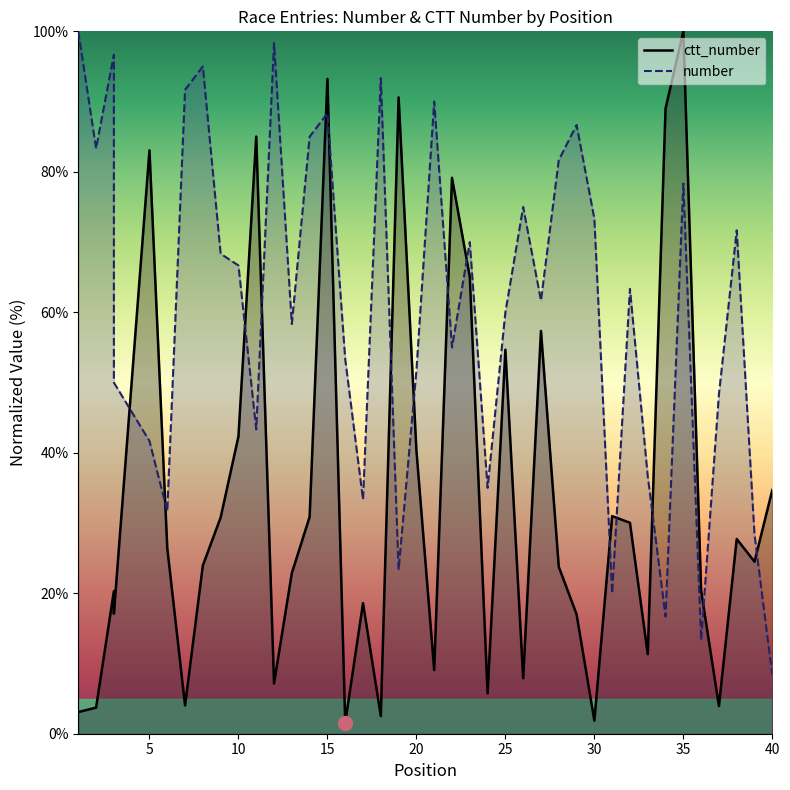

List the labels in order of ctt_number value, largest first.

35, 15, 19, 34, 11, 5, 22, 23, 27, 25, 10, 20, 40, 31, 14, 9, 32, 38, 6, 39, 8, 28, 13, 36, 3, 17, 3, 29, 33, 21, 26, 12, 24, 7, 37, 2, 1, 18, 30, 16